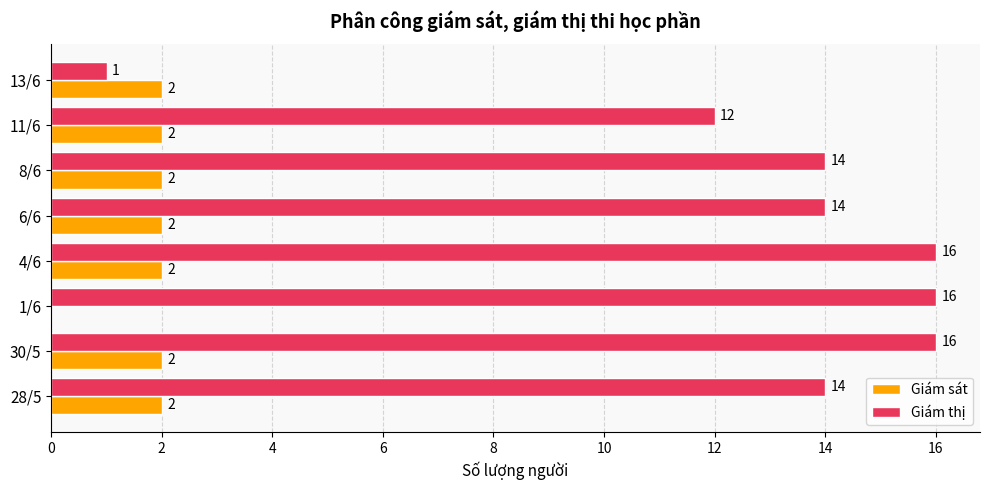

Is the value of Giám sát at 28/5 greater than the value of Giám thị at 28/5?

No